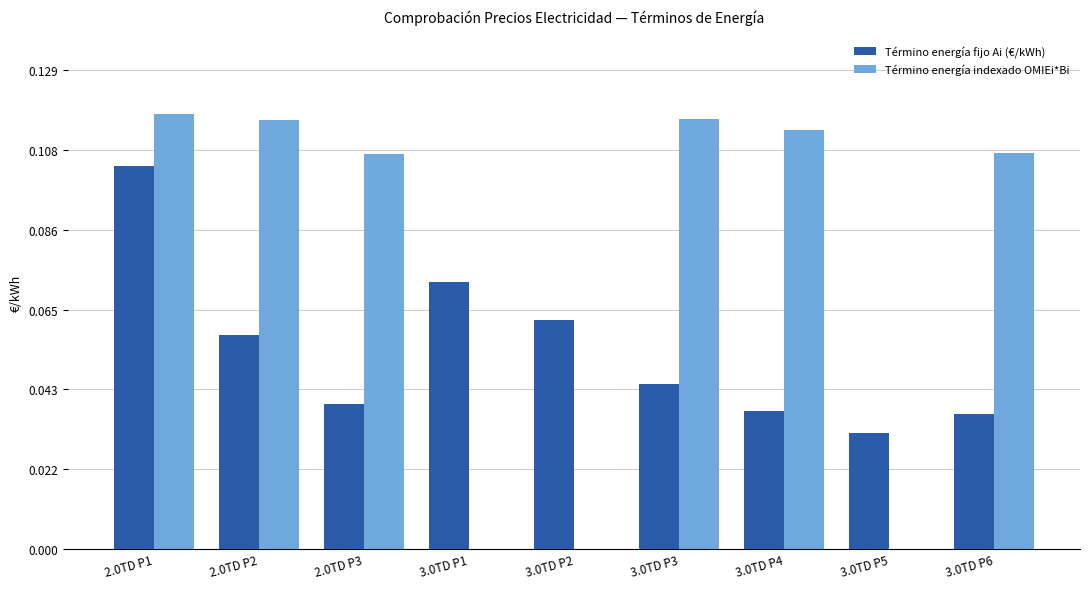

What is the sum of all Término energía indexado OMIEi*Bi values?

0.7